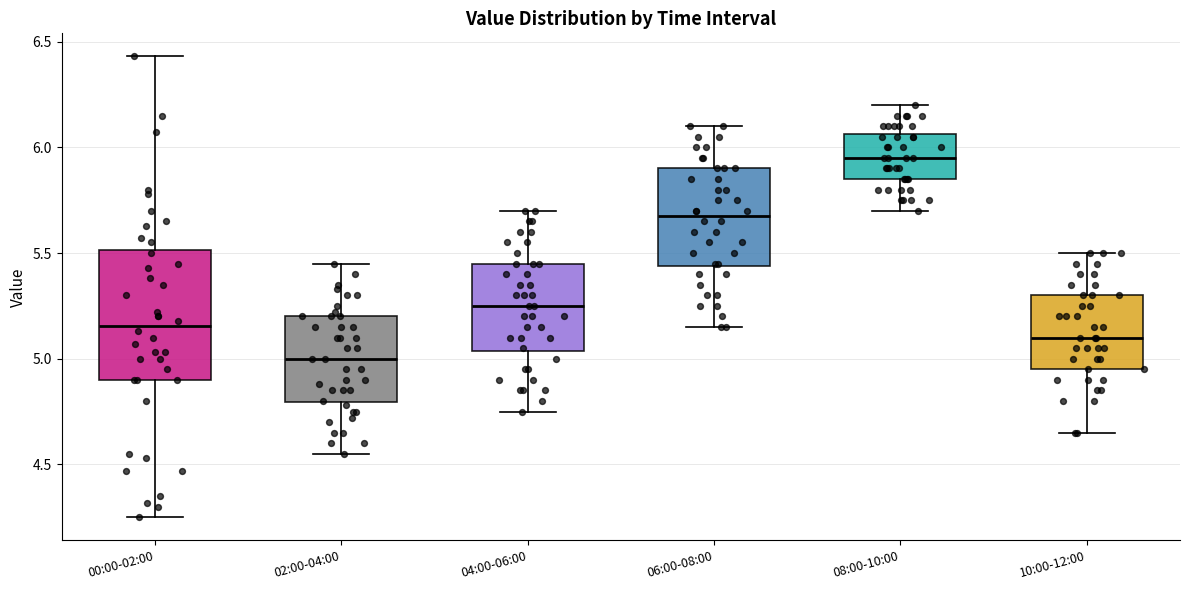

Which box is the tallest, from its lower edge to its upper edge?

00:00-02:00